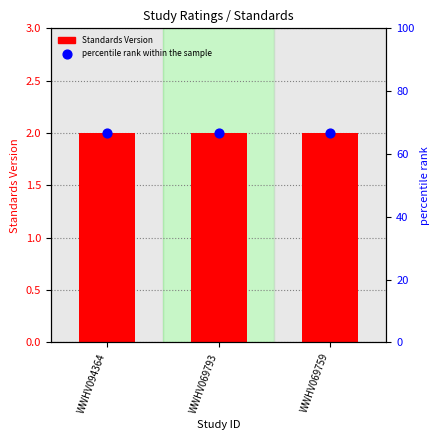

Which series contains the highest Y value?

percentile rank within the sample